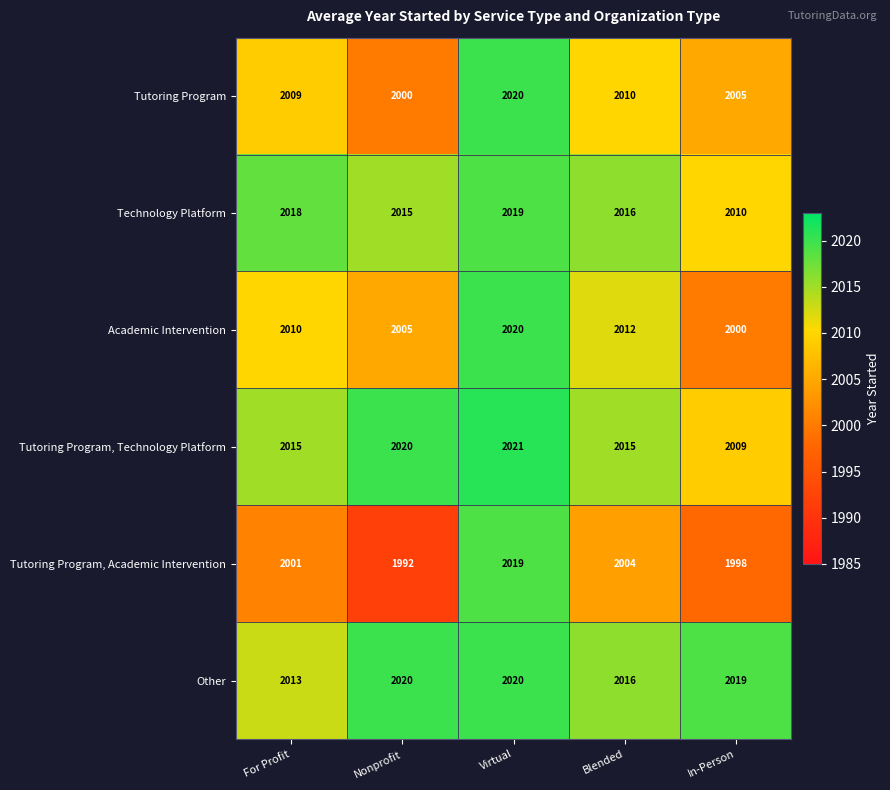

Reading left to right, list all the values displayed in this chart.

Tutoring Program: For Profit=2009	Nonprofit=2000	Virtual=2020	Blended=2010	In-Person=2005
Technology Platform: For Profit=2018	Nonprofit=2015	Virtual=2019	Blended=2016	In-Person=2010
Academic Intervention: For Profit=2010	Nonprofit=2005	Virtual=2020	Blended=2012	In-Person=2000
Tutoring Program, Technology Platform: For Profit=2015	Nonprofit=2020	Virtual=2021	Blended=2015	In-Person=2009
Tutoring Program, Academic Intervention: For Profit=2001	Nonprofit=1992	Virtual=2019	Blended=2004	In-Person=1998
Other: For Profit=2013	Nonprofit=2020	Virtual=2020	Blended=2016	In-Person=2019